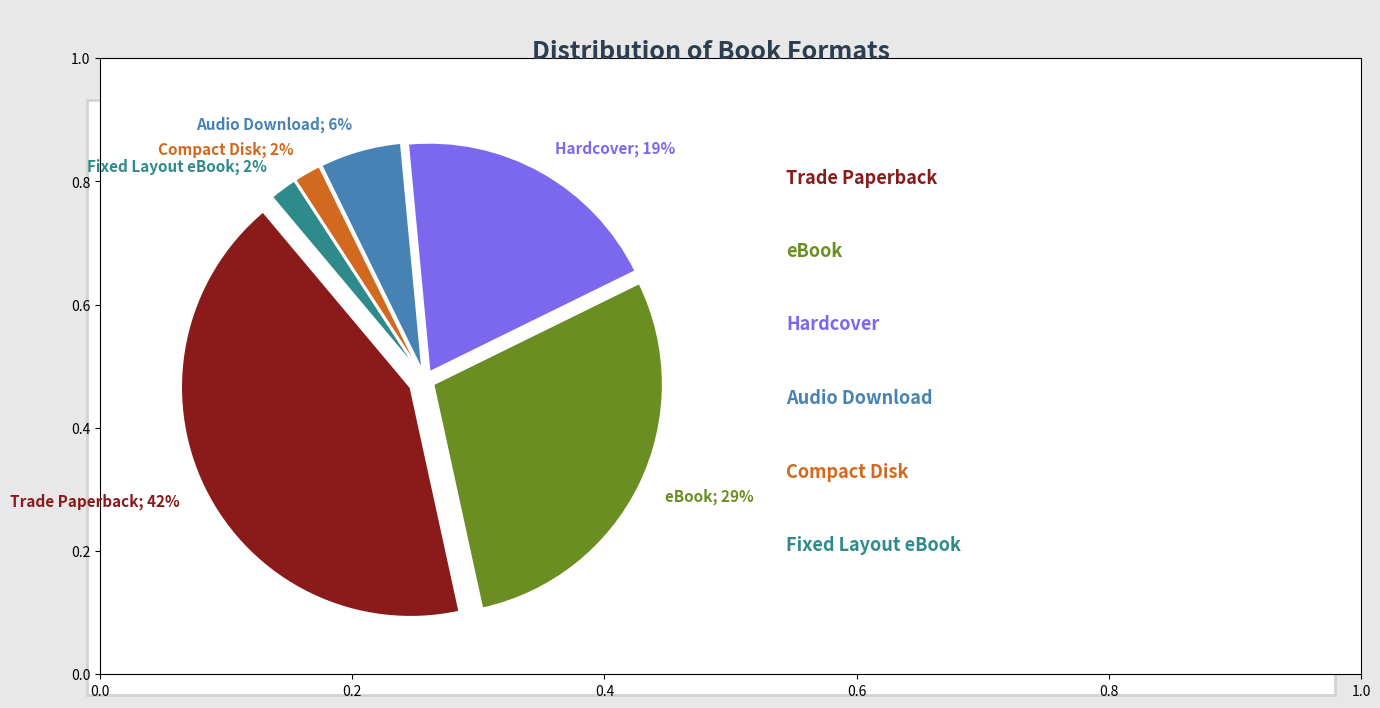

Does any single category account for the majority?

No